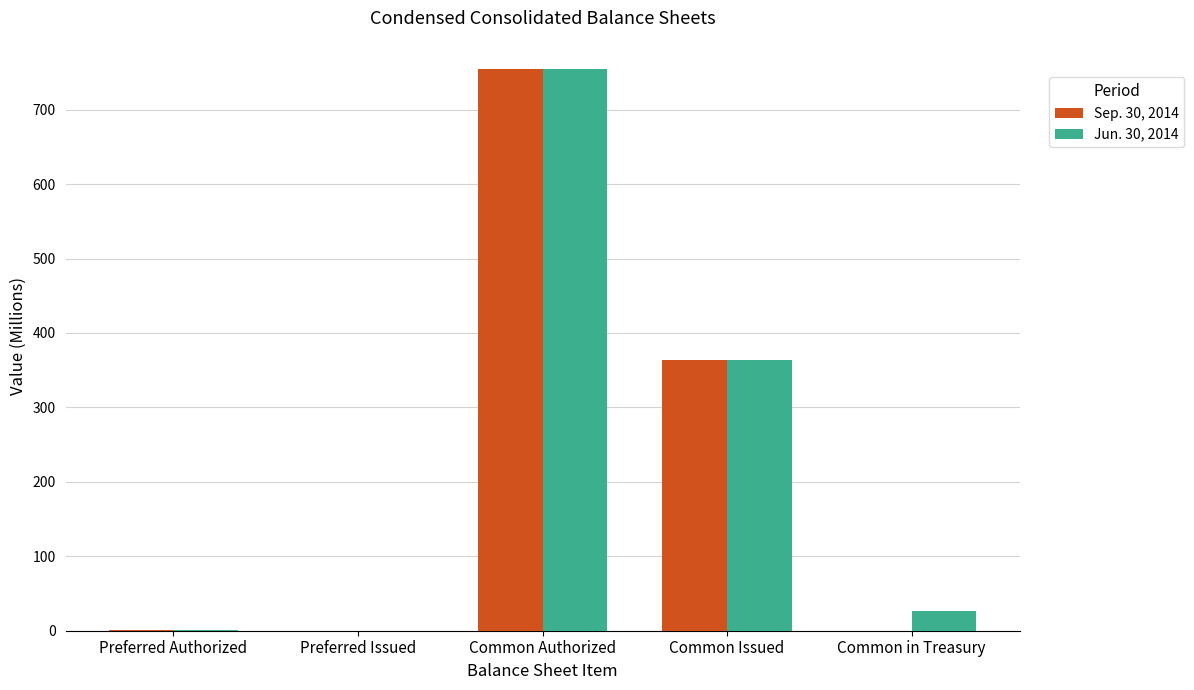

Count the number of categories in the chart.

5